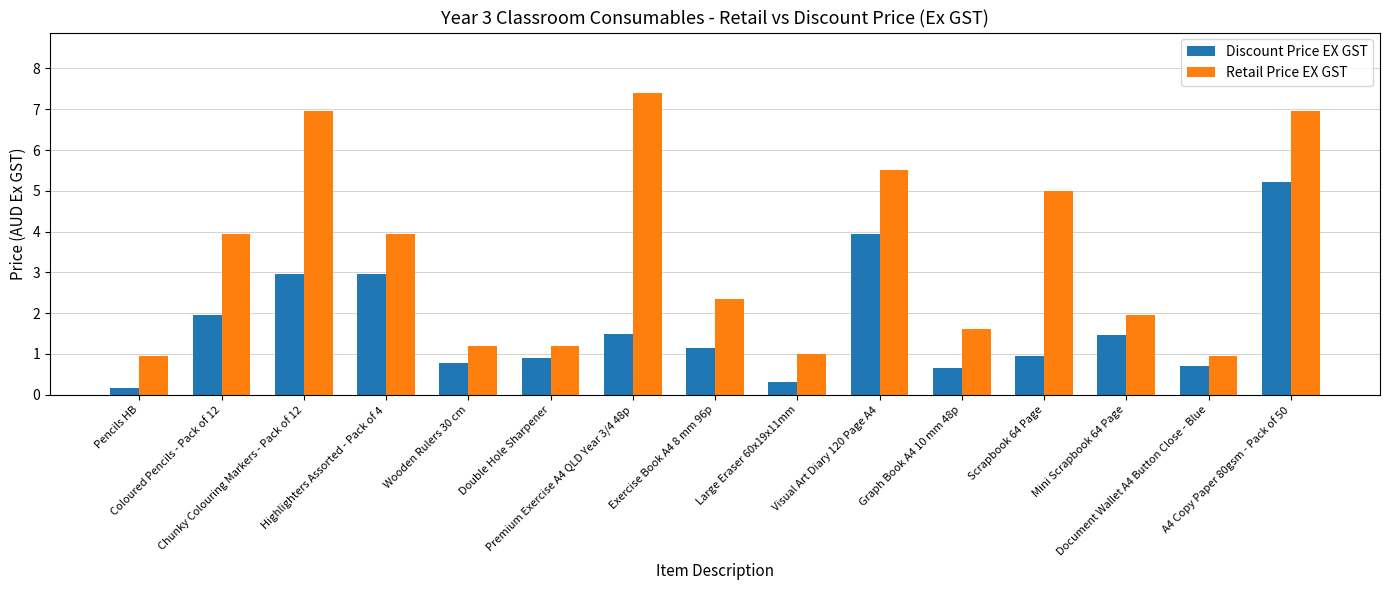

Which series has the largest range (max minus min)?

Retail Price EX GST